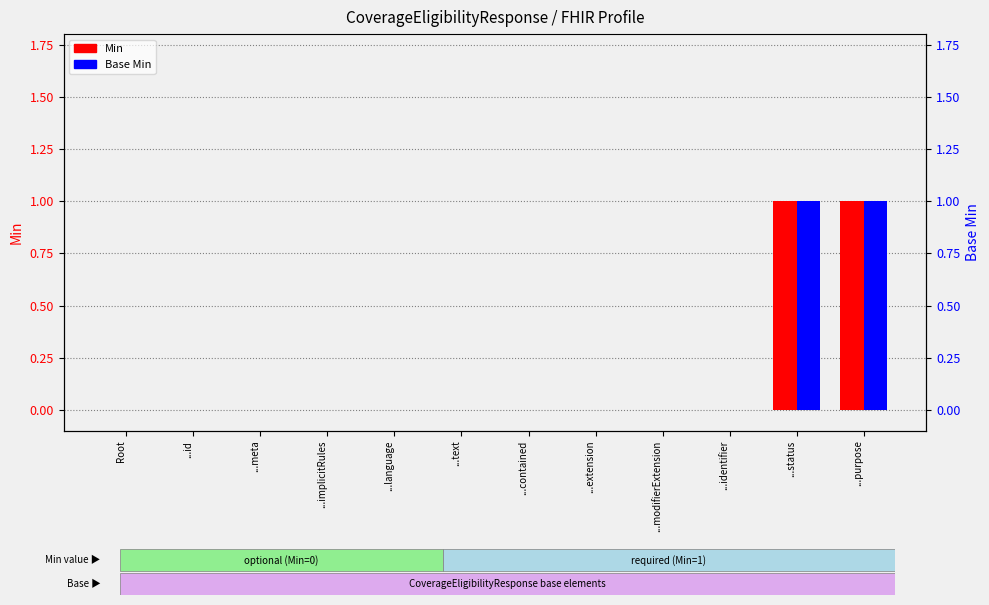

What is the sum of all Min values?

2